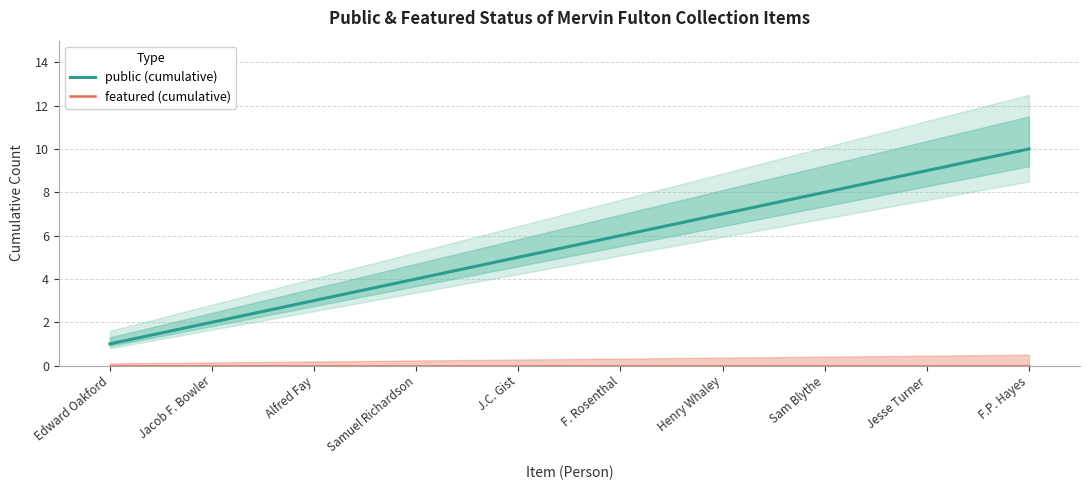

True or false: public (cumulative) and featured (cumulative) cross at least once.

False